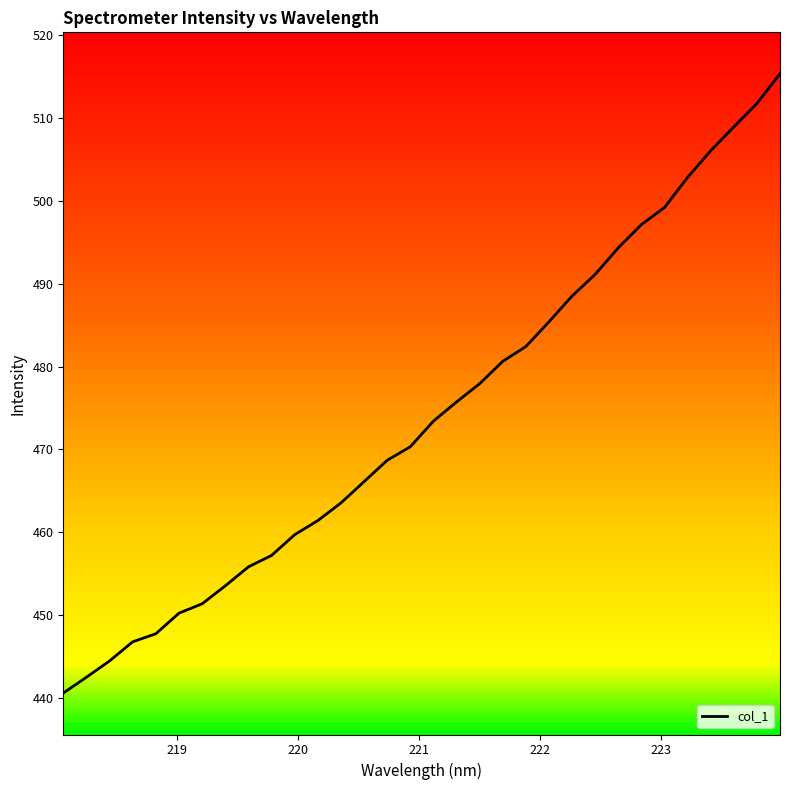

What is the difference between the second highest and second lowest values?

69.3